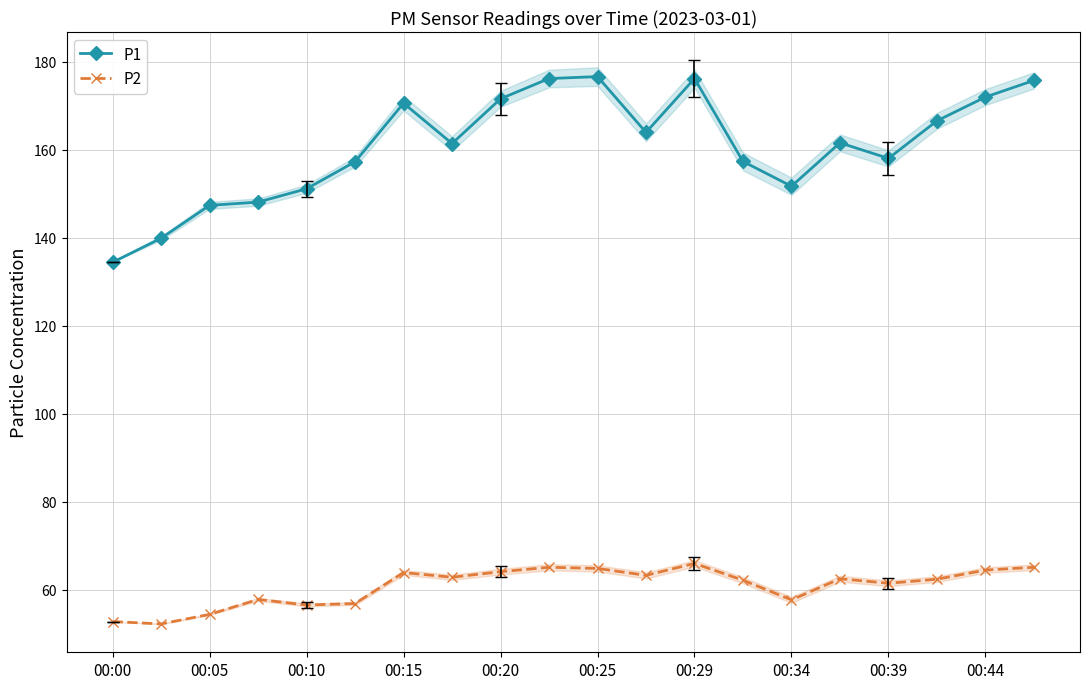

True or false: P2 and P1 intersect in this chart.

False